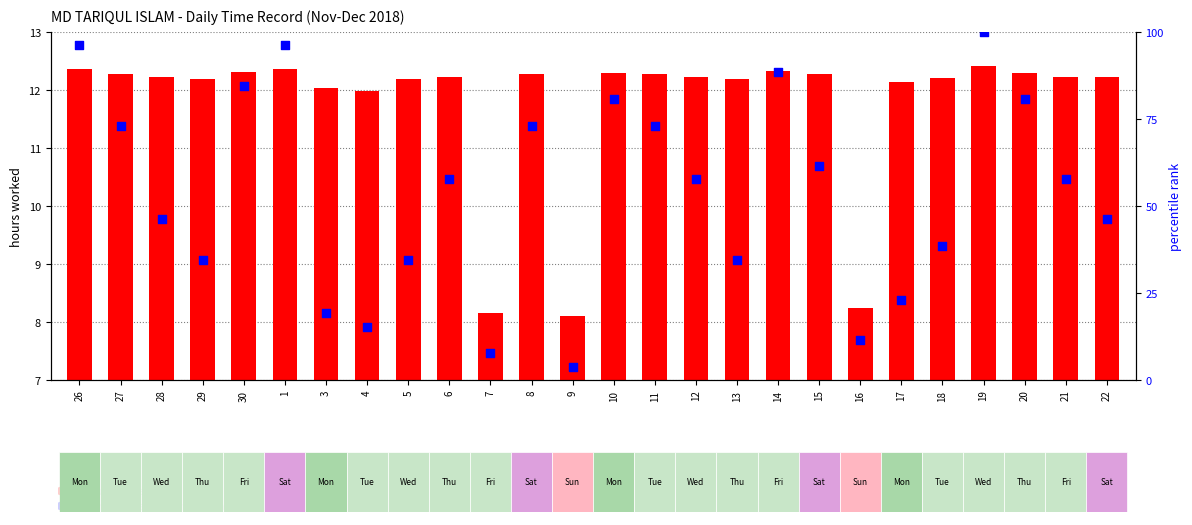

Which series has the largest total across all categories?

percentile rank within the sample